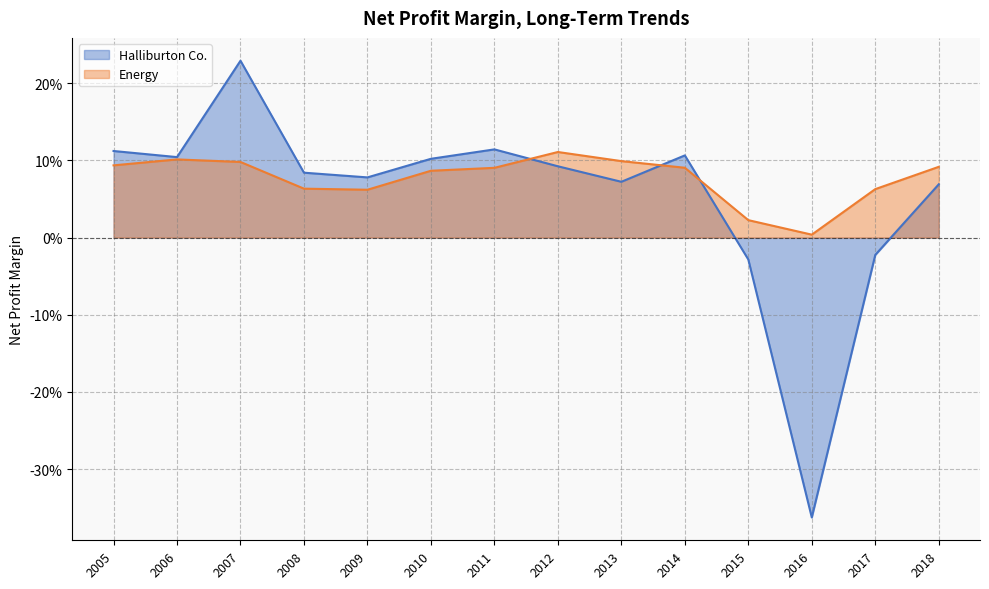

Reading right to left, extract all data points from this chart.

Halliburton Co.: 2005=0.1	2006=0.1	2007=0.2	2008=0.1	2009=0.1	2010=0.1	2011=0.1	2012=0.1	2013=0.1	2014=0.1	2015=-0.0	2016=-0.4	2017=-0.0	2018=0.1
Energy: 2005=0.1	2006=0.1	2007=0.1	2008=0.1	2009=0.1	2010=0.1	2011=0.1	2012=0.1	2013=0.1	2014=0.1	2015=0.0	2016=0.0	2017=0.1	2018=0.1